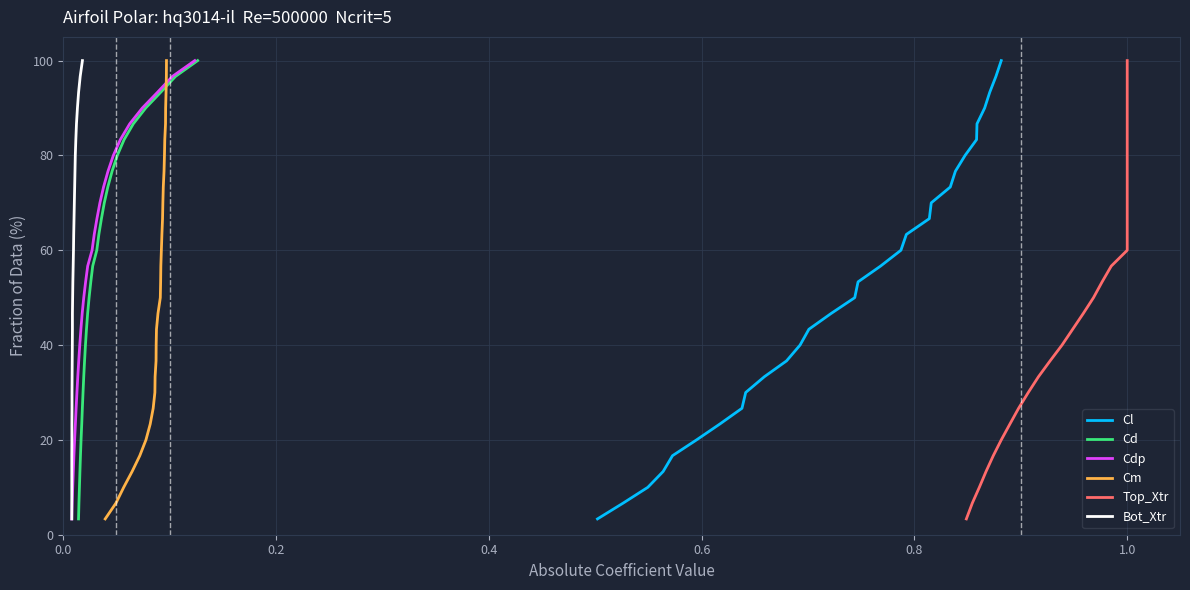

What is the minimum value shown in the chart?

3.3